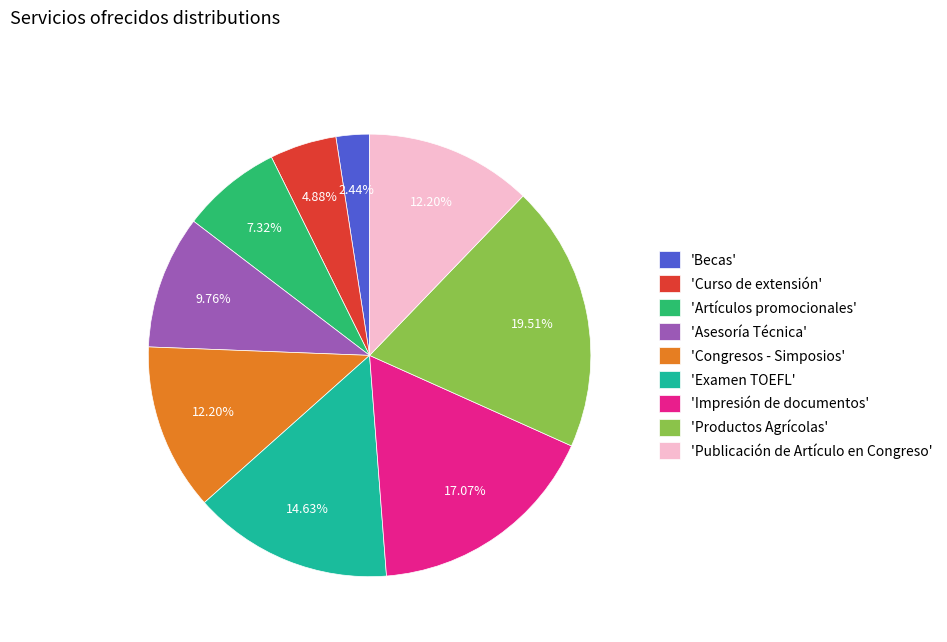

Which category has the biggest portion of the pie?

'Productos Agrícolas'